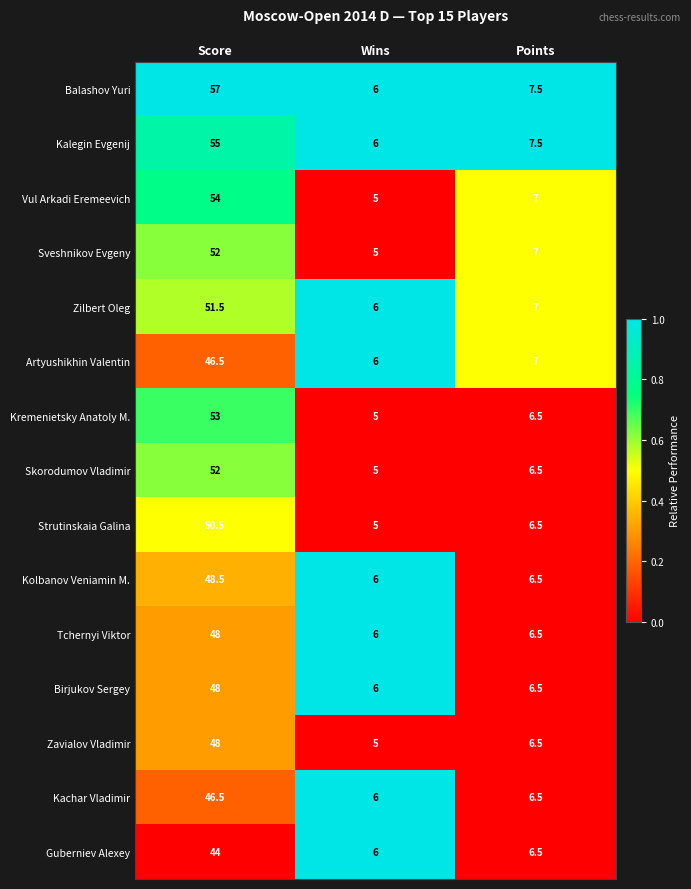

How many distinct data groups are displayed?

15